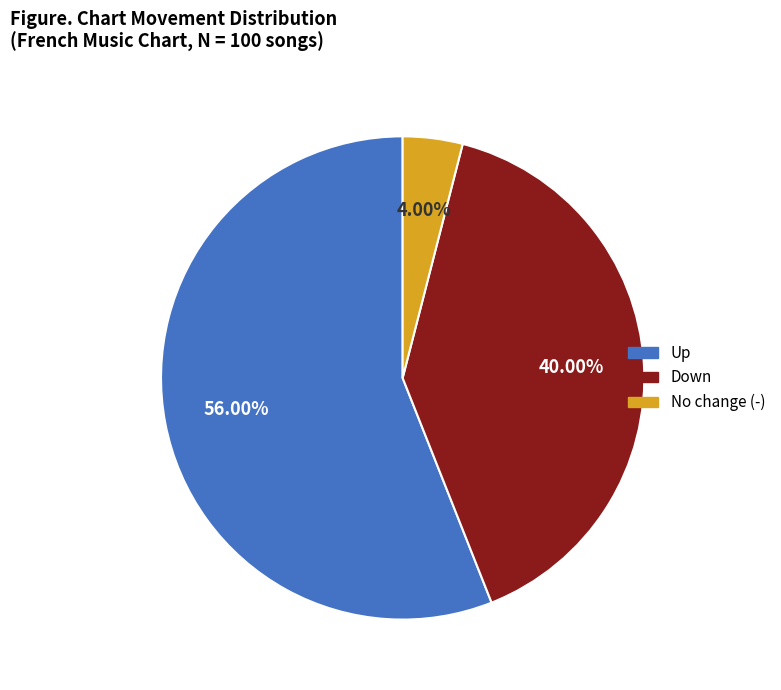

Is there any slice that represents more than half of the pie?

Yes